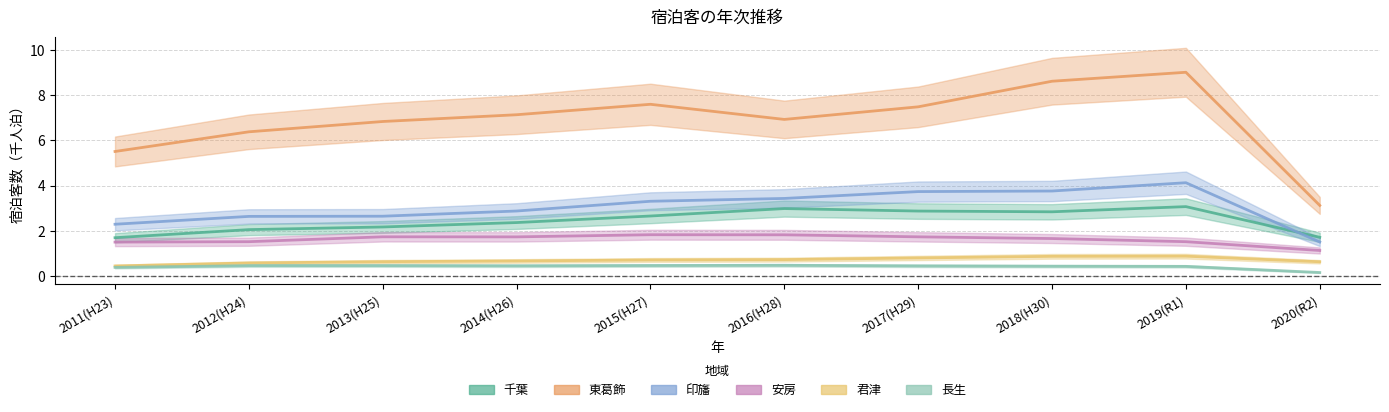

Which series has the widest spread of values?

東葛飾